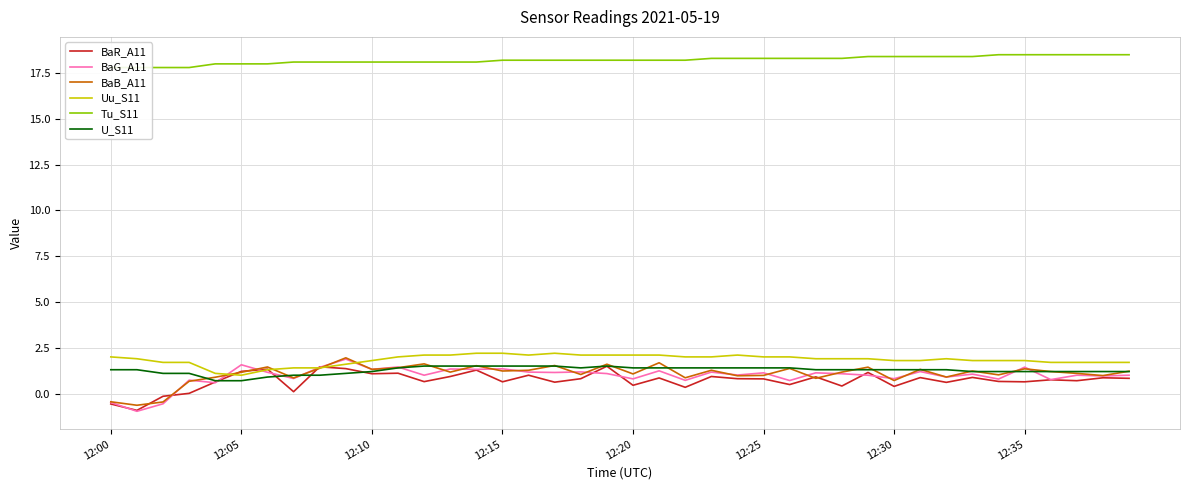

What is the minimum value for BaR_A11?

-0.9